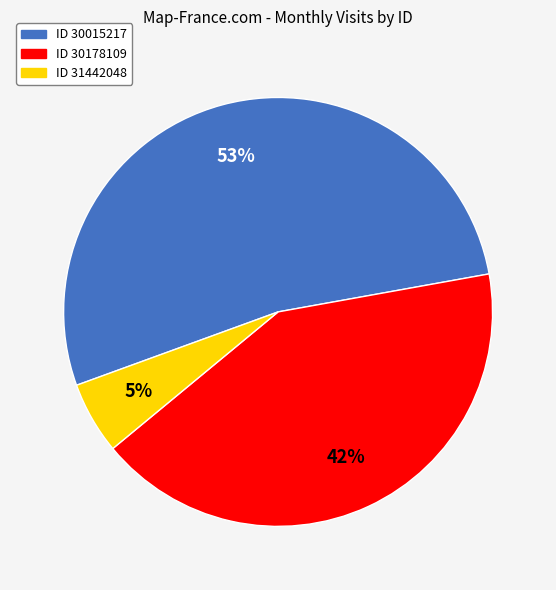

To the nearest percent, what is the average slice percentage?

33%